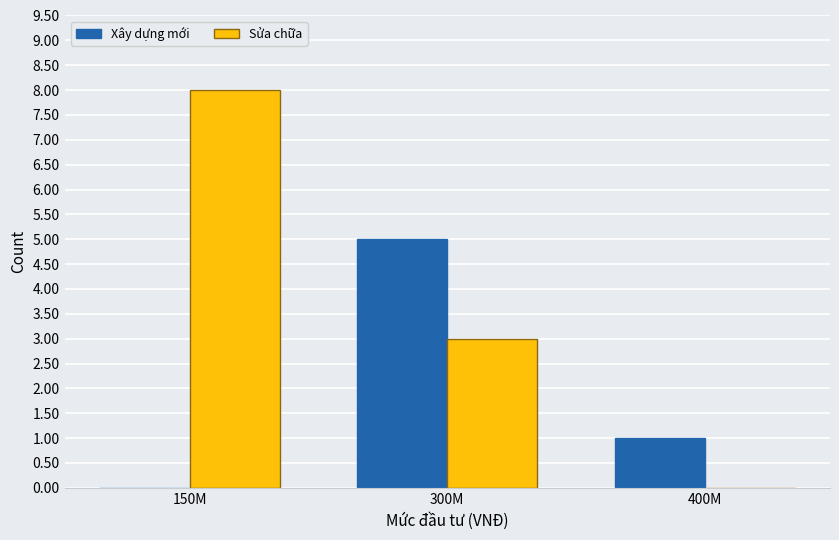

Which series changed the most between 300M and 400M?

Xây dựng mới